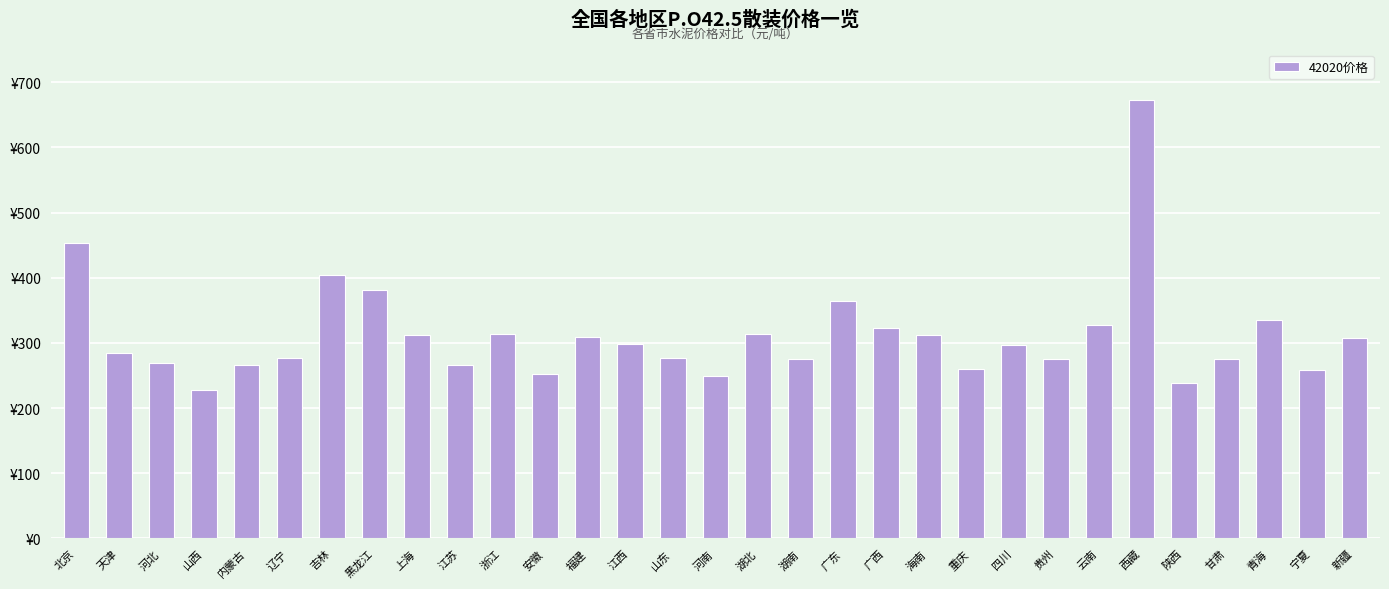

Are the bars horizontal?

No